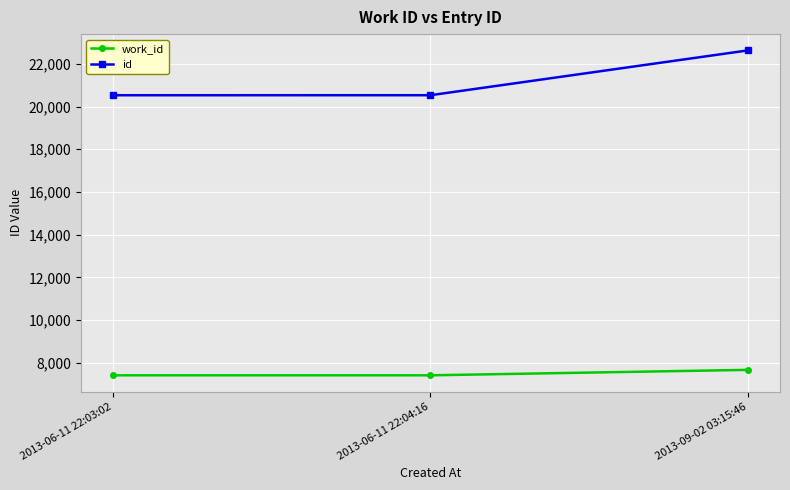

What are all the series names shown in the legend?

work_id, id